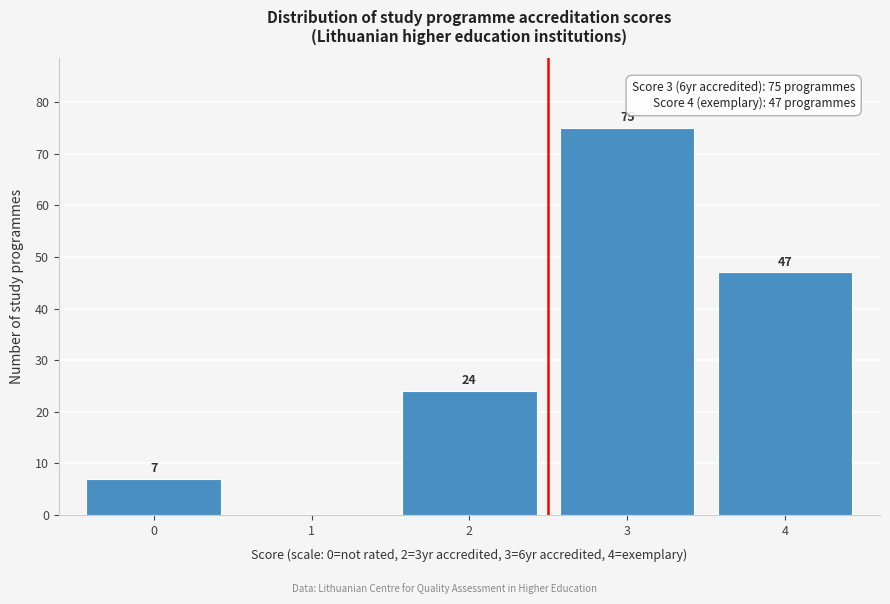

Reading left to right, transcribe all the data shown in this chart.

0=7	1=0	2=24	3=75	4=47